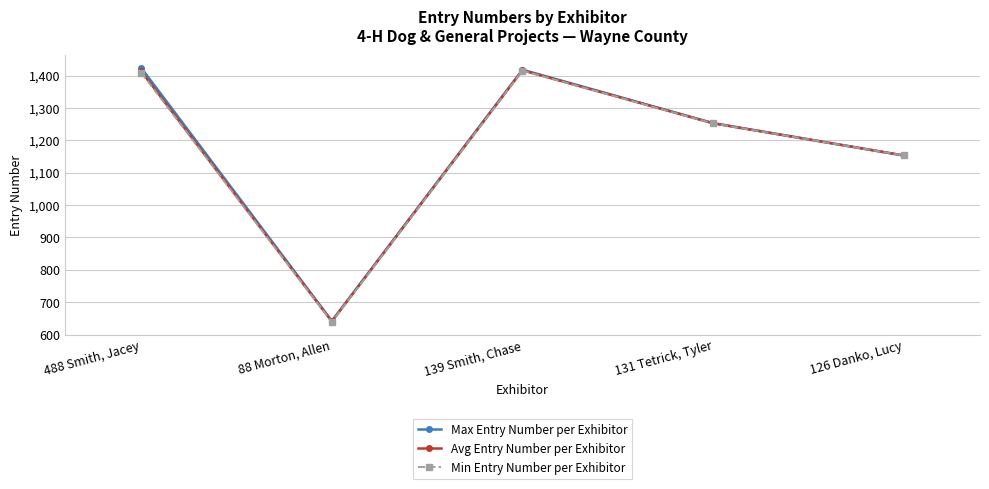

What is the smallest value displayed?

639.0